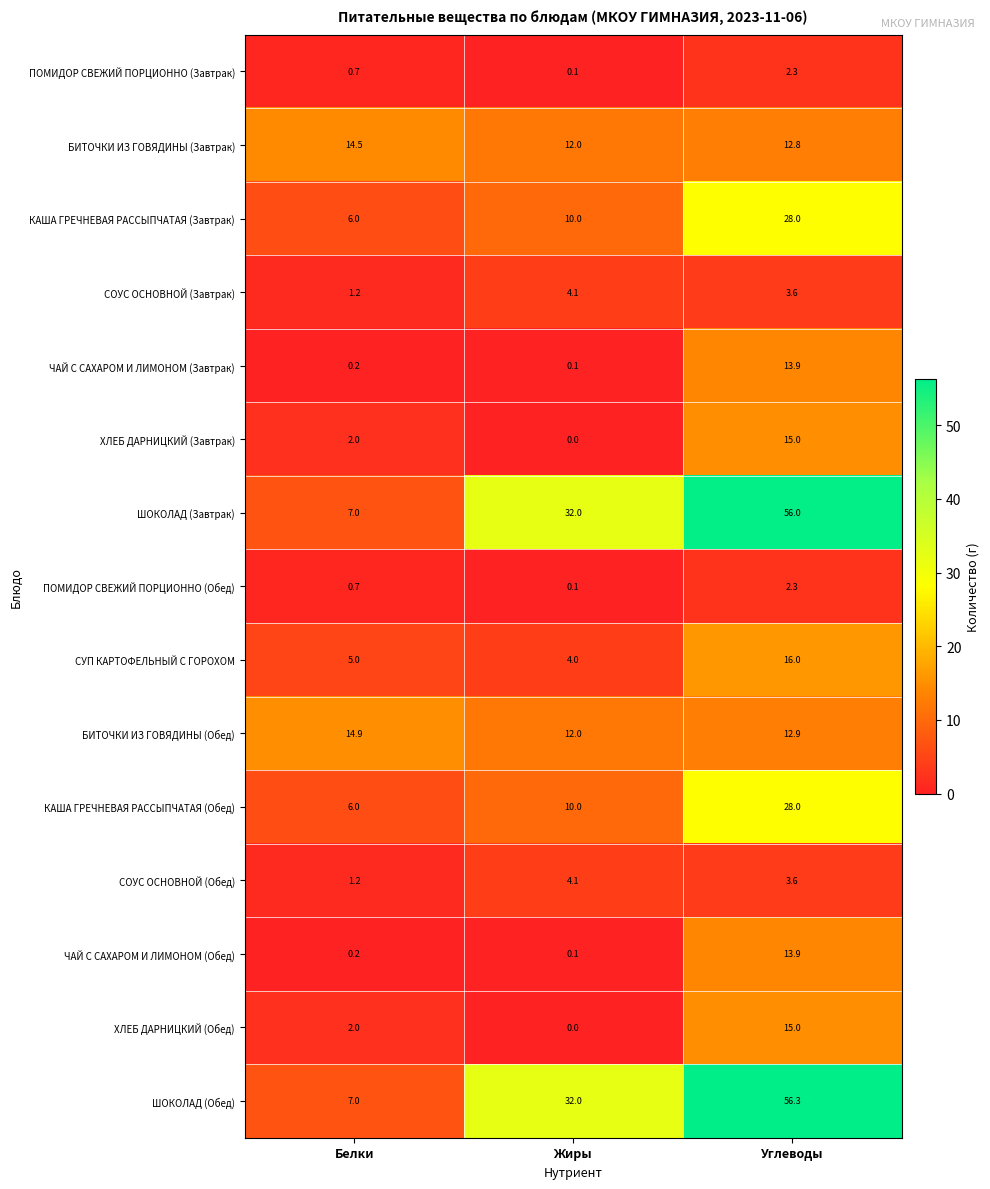

The value of СОУС ОСНОВНОЙ (Завтрак) at Углеводы is 3.6. True or false?

True